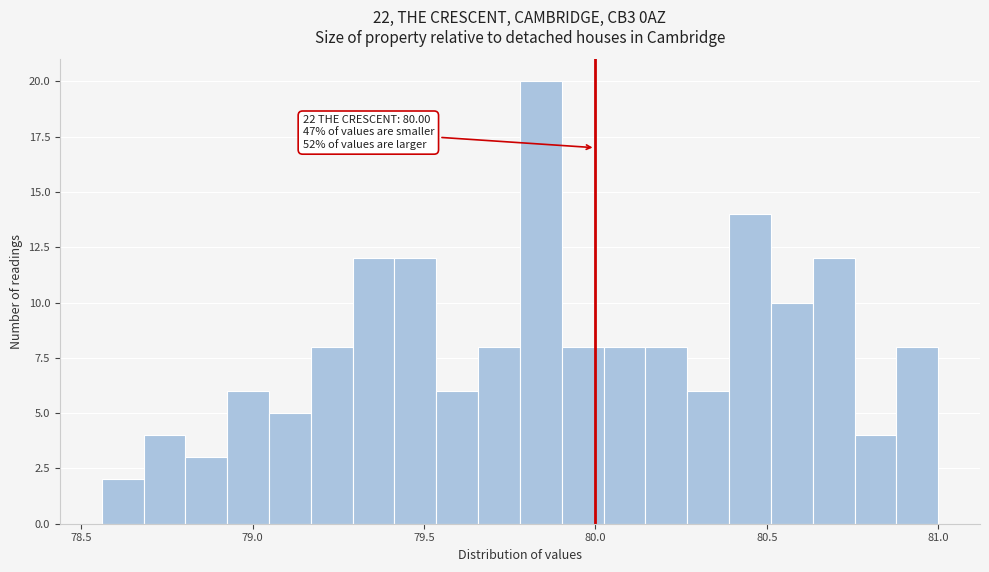

Around what value on the x-axis is the tallest bar? Give the approximate position of its centre, as read against the axis.

79.85